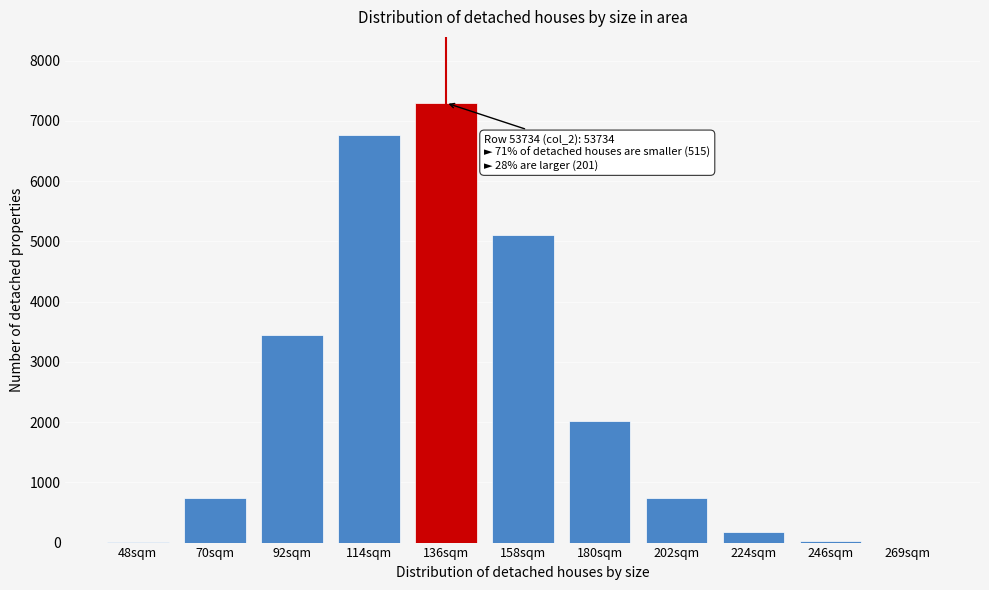

At which category does the chart reach its peak across all series?

136sqm